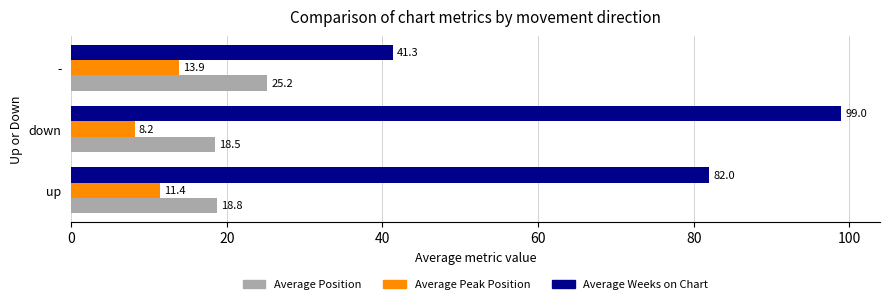

The value of Average Position at - is 14.9. True or false?

False